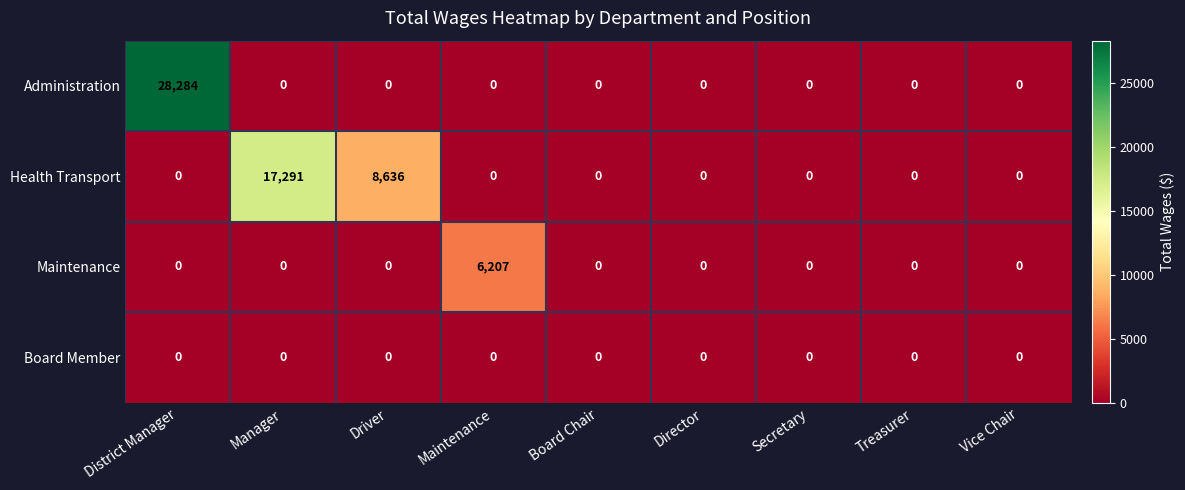

Count the number of data series in this chart.

4